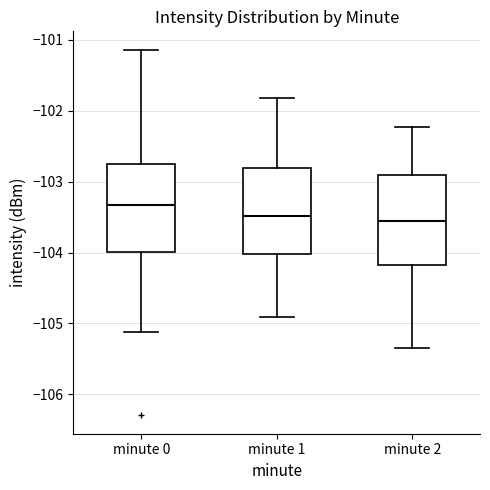

Where does the median line of the box for minute 0 sit on the y-axis? The values are not printed on the chart, so give them approximately, as read against the axis.

-103.3